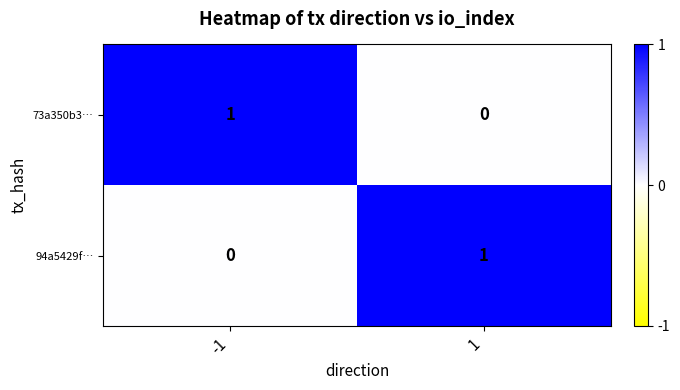

The 94a5429f… series shows 0 at -1. True or false?

True